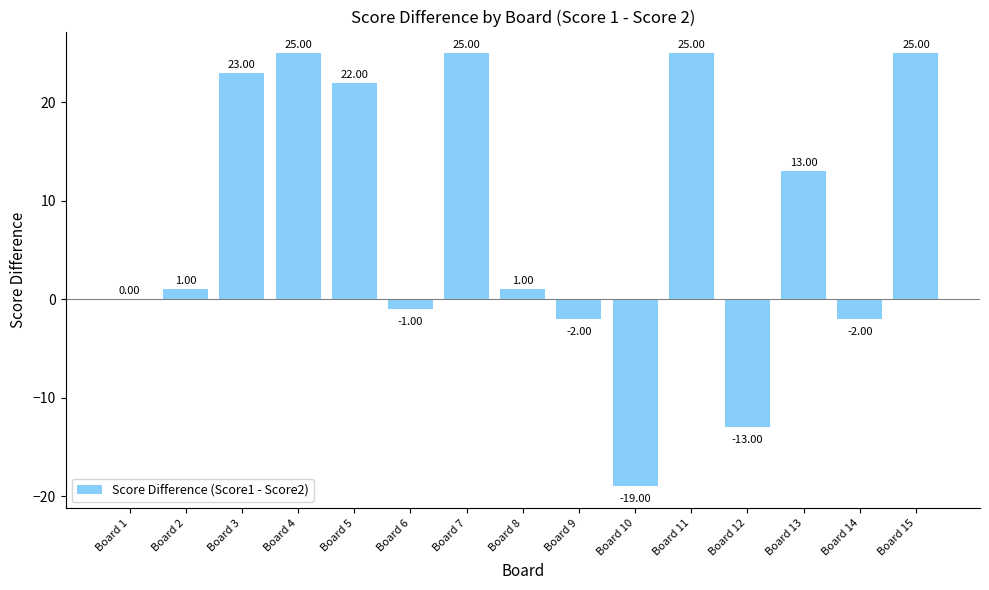

Approximately how many times larger is the value at Board 5 compared to Board 13?

1.7